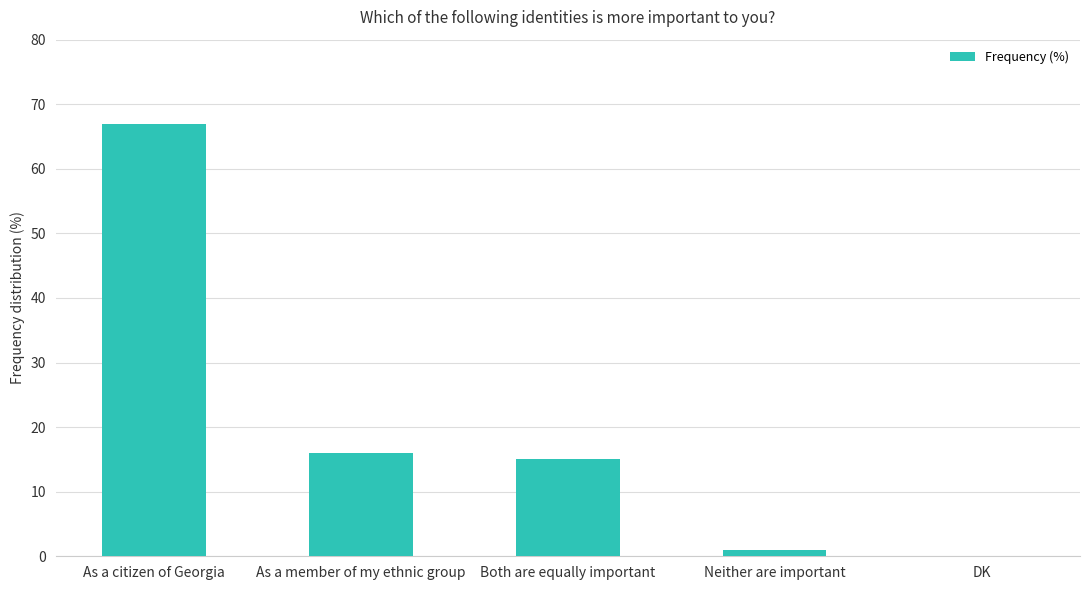

What is the change in value from Neither are important to DK?

-1